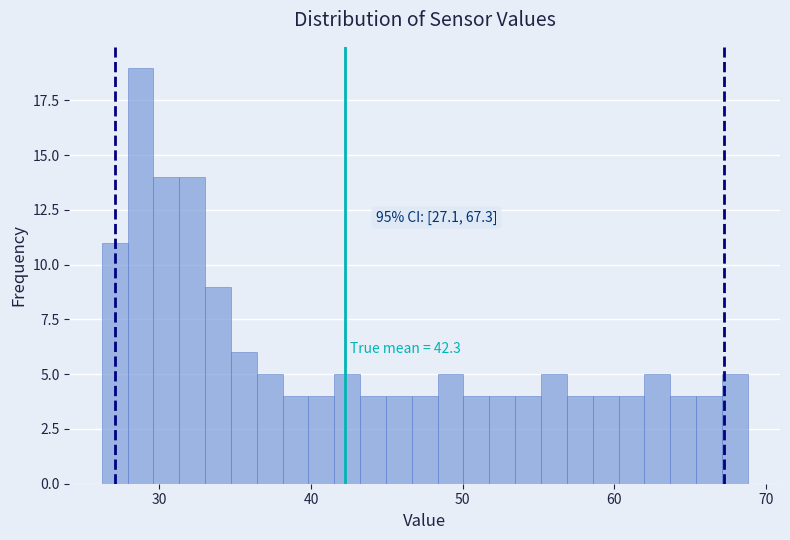

Read against the x-axis, roughly where is the centre of the tallest bar?

29